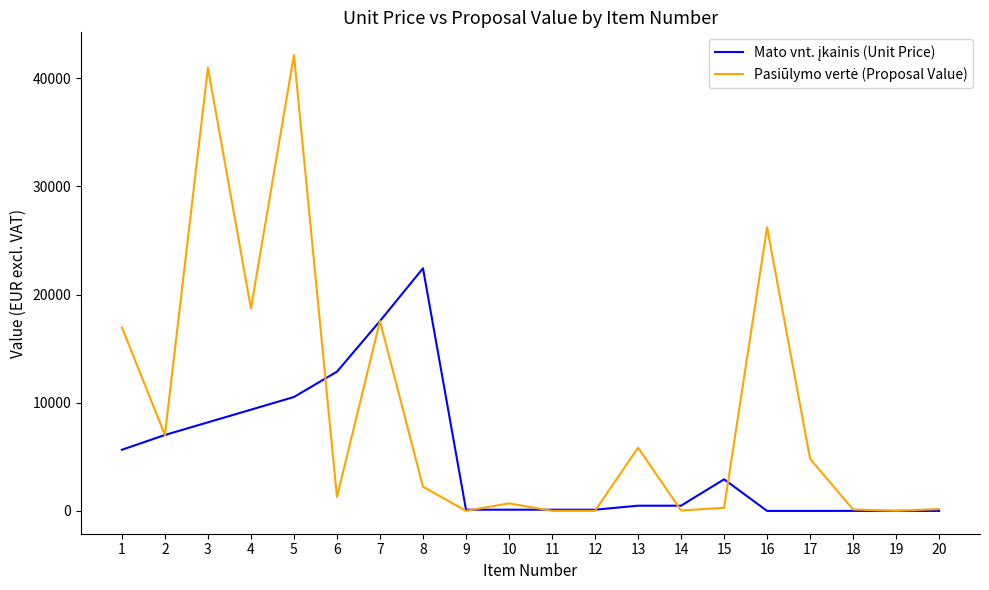

What is the spread (max minus min) of values at 4?

9360.0